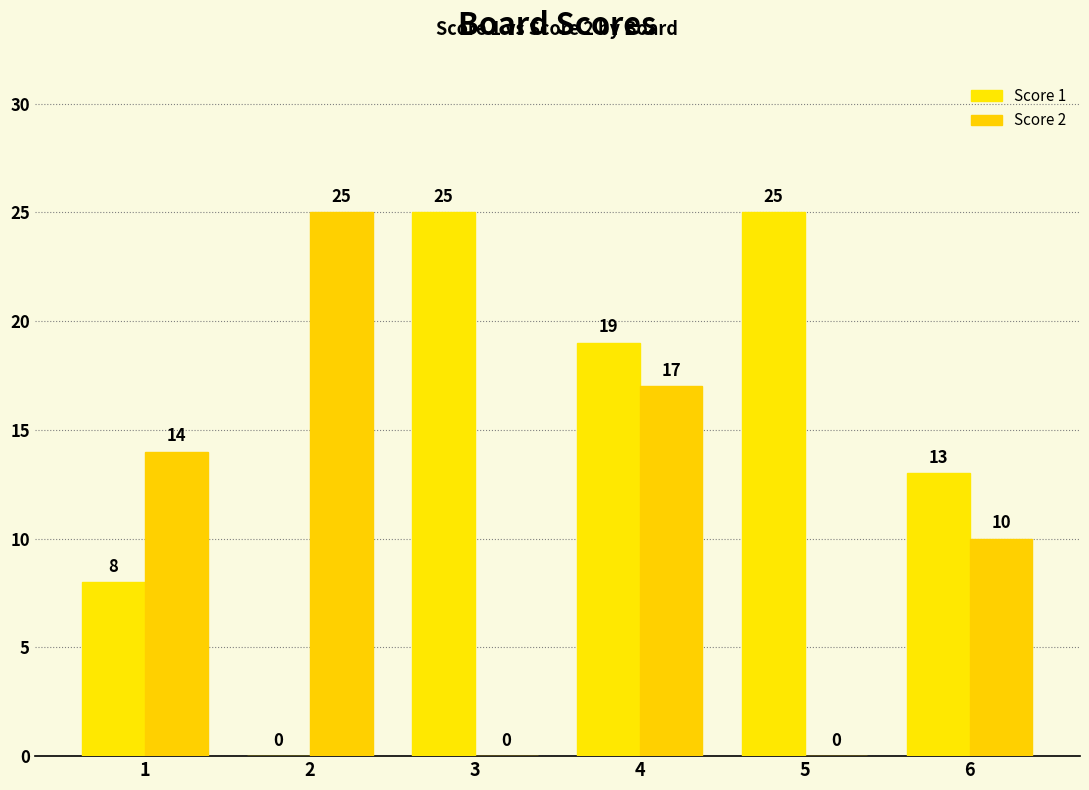

How many Score 2 values are between 0 and 17?

5